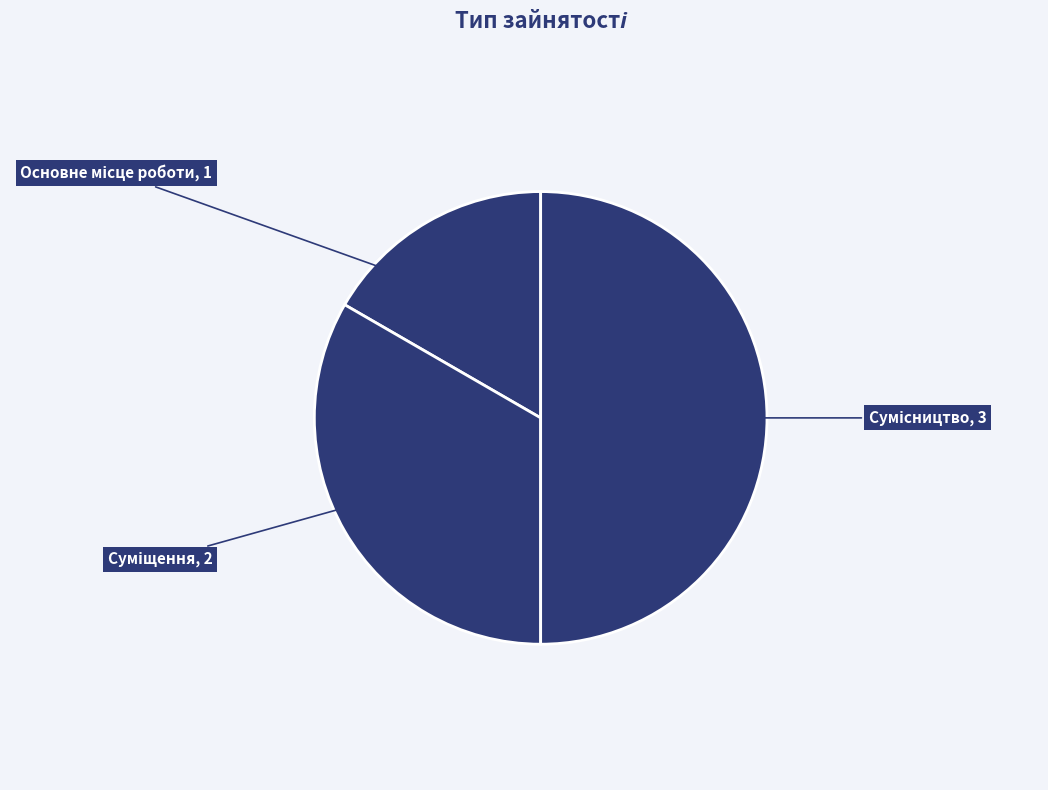

How many segments does this pie chart have?

3